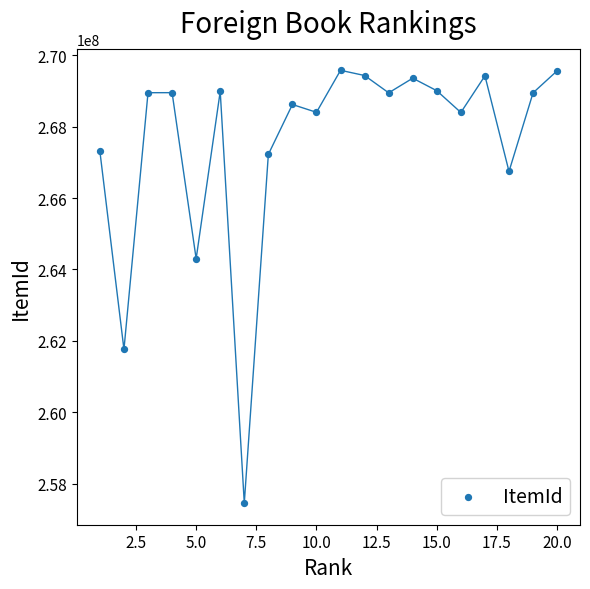

What is the range of X values (max minus min)?

19